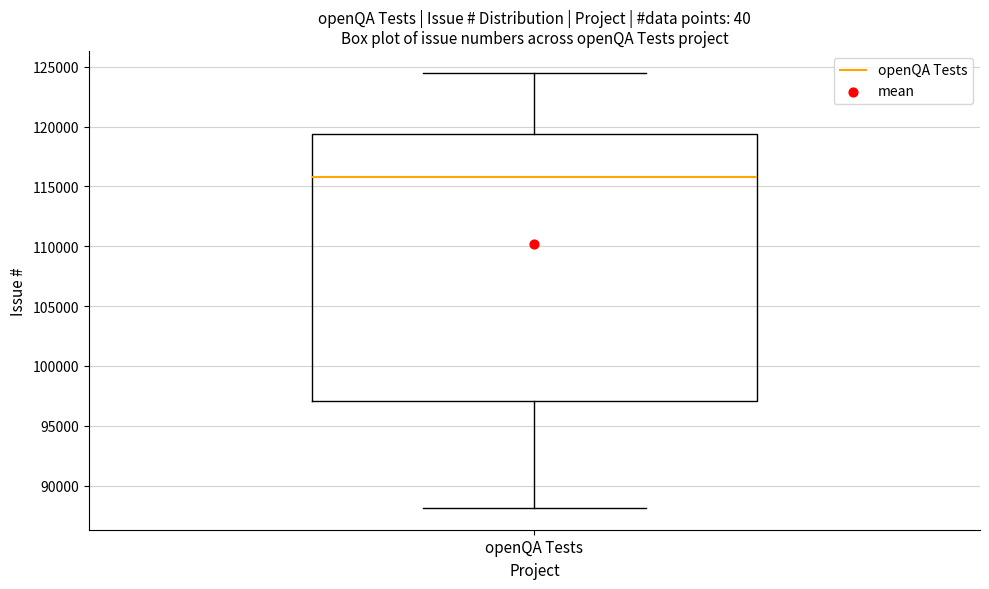

Transcribe this box plot: give where the median line is, the range the box spans, and where the two whiskers end, as read against the y-axis. The values are not printed on the chart, so give them approximately, as read against the axis.

median 116000, box 97000 to 119500, whiskers 88000 to 124500